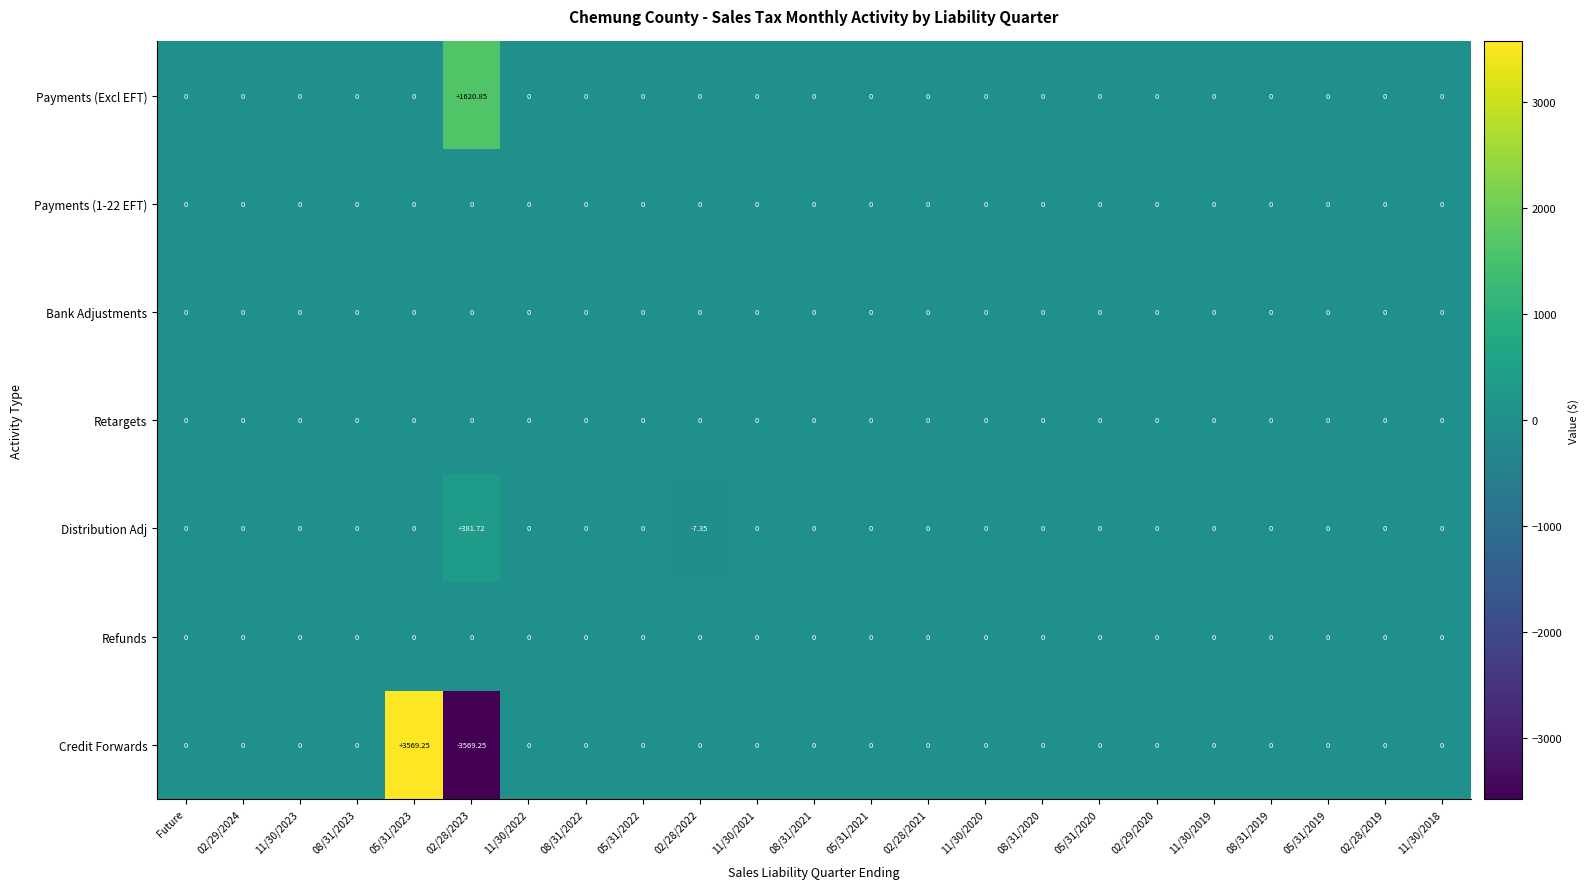

Which label corresponds to the smallest value in the chart?

02/28/2023